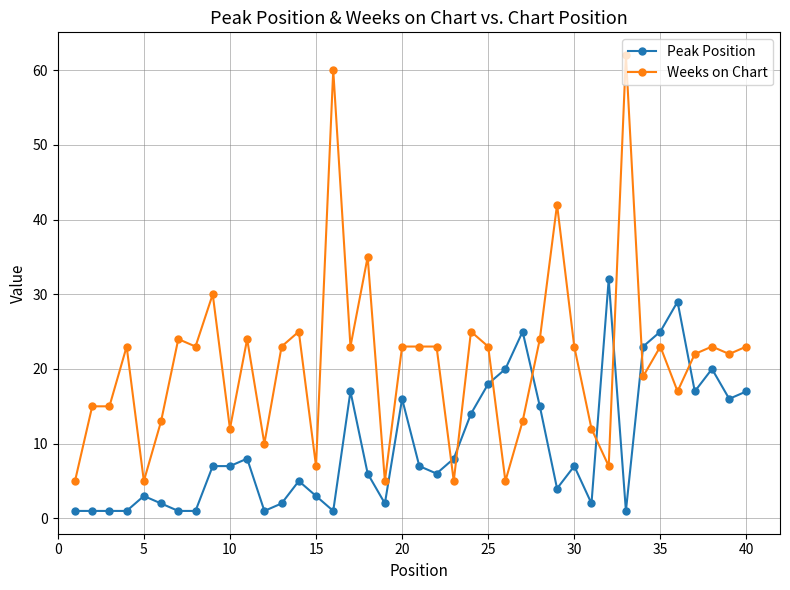

Which series has the largest range (max minus min)?

Weeks on Chart